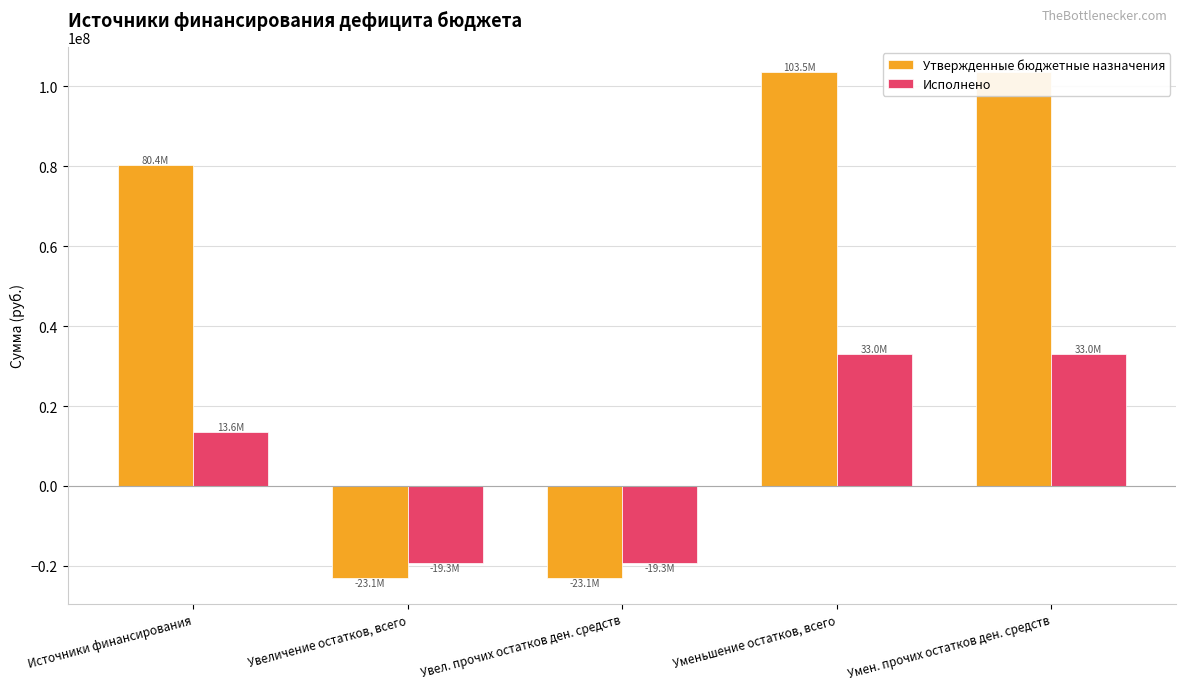

How many distinct data groups are displayed?

2